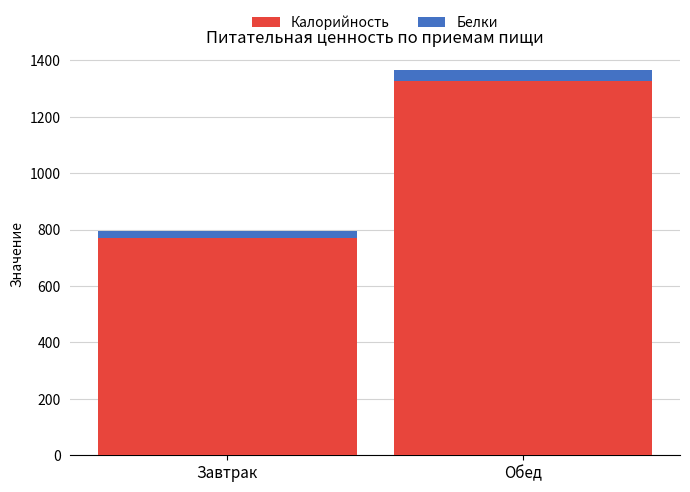

What is the average value of the Калорийность series?

1048.4